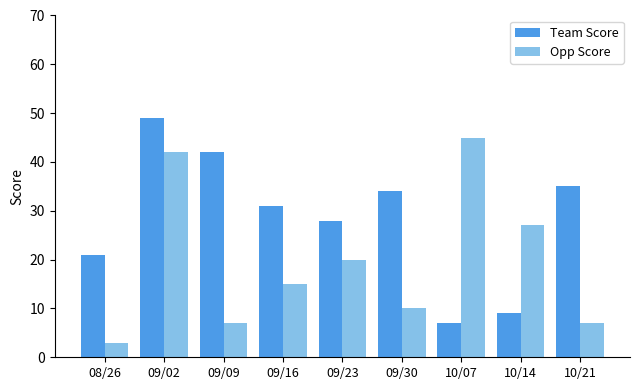

Which category has the highest value in the Opp Score series?

10/07